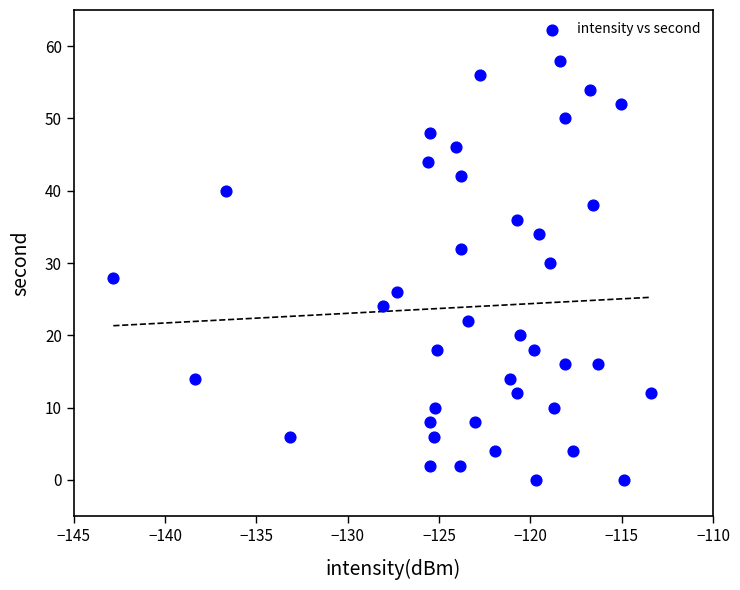

What is the range of Y values (max minus min)?

58